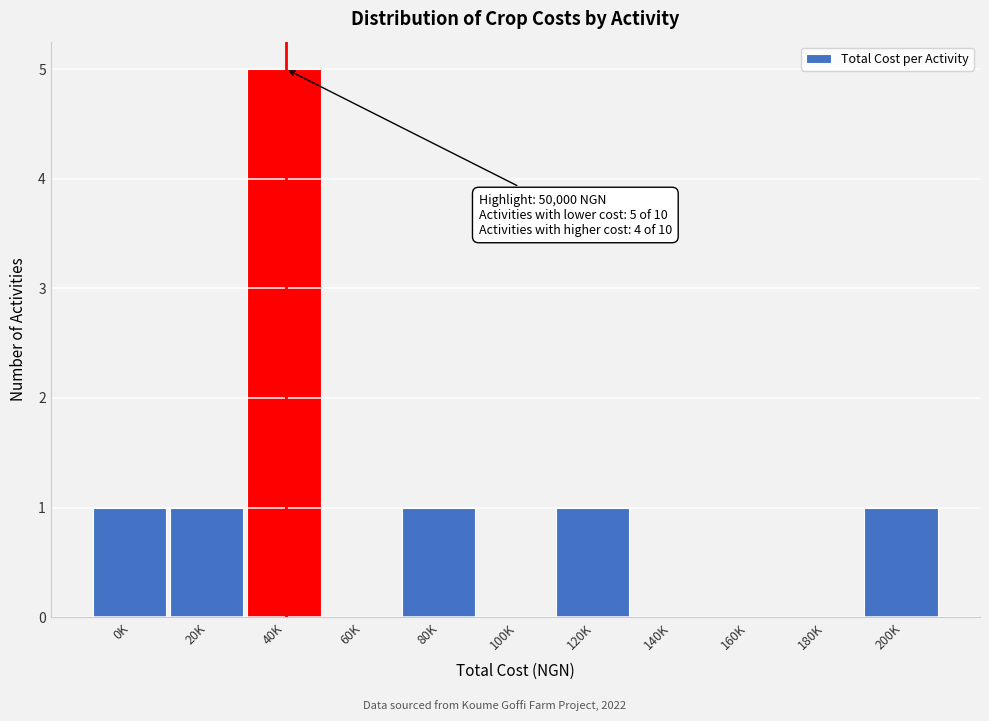

Reading right to left, transcribe all the data shown in this chart.

200K=1	180K=0	160K=0	140K=0	120K=1	100K=0	80K=1	60K=0	40K=5	20K=1	0K=1